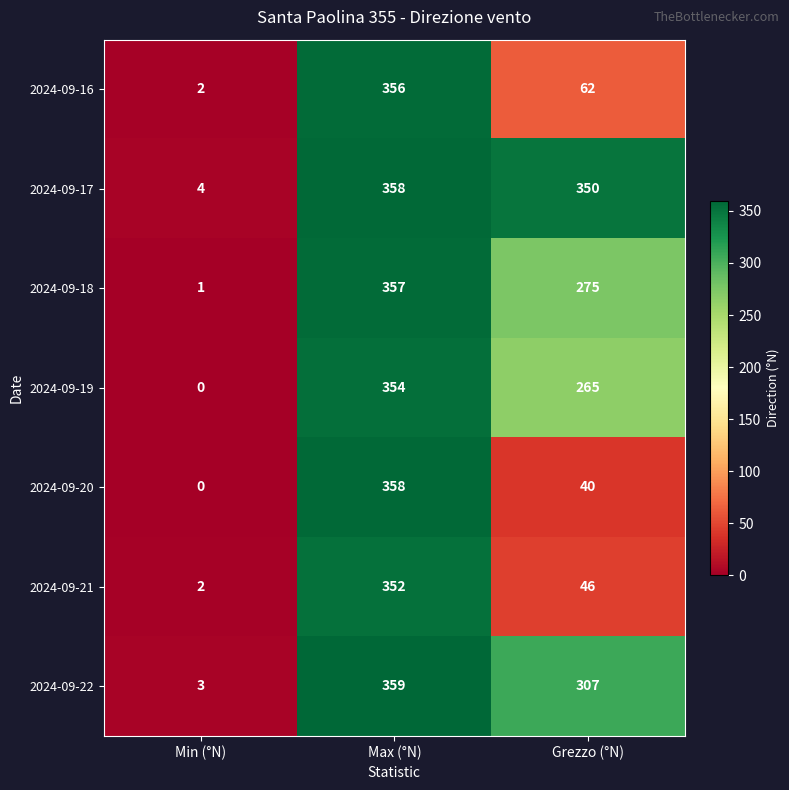

Reading left to right, what are all the values shown in this chart?

2024-09-16: 2	356	62
2024-09-17: 4	358	350
2024-09-18: 1	357	275
2024-09-19: 0	354	265
2024-09-20: 0	358	40
2024-09-21: 2	352	46
2024-09-22: 3	359	307